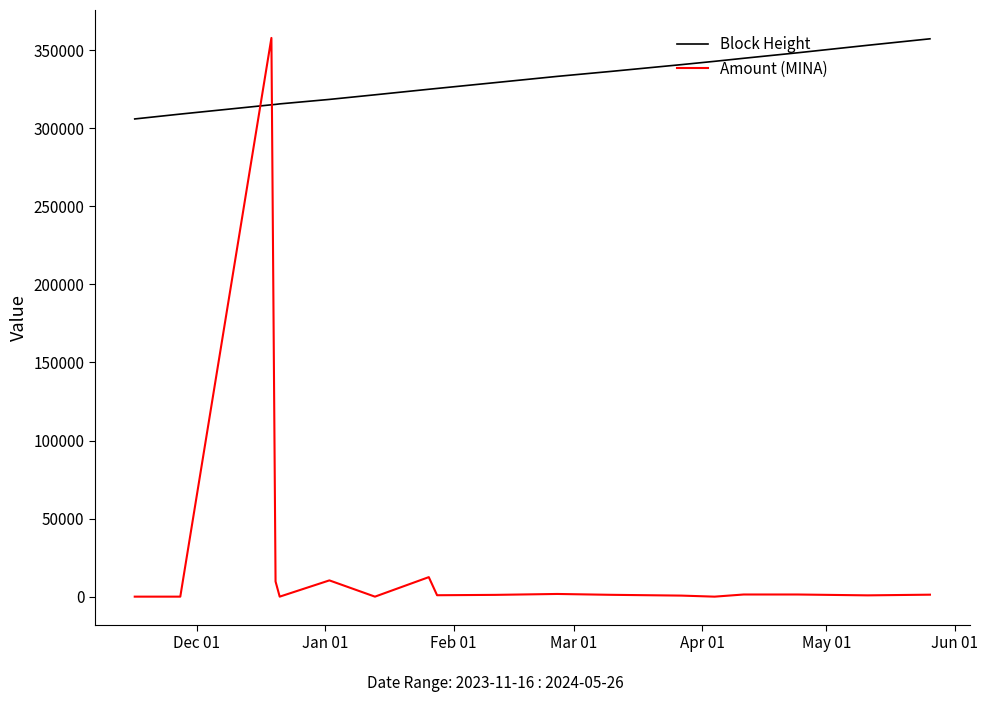

Which series ends up on top after the final intersection of Amount (MINA) and Block Height?

Block Height